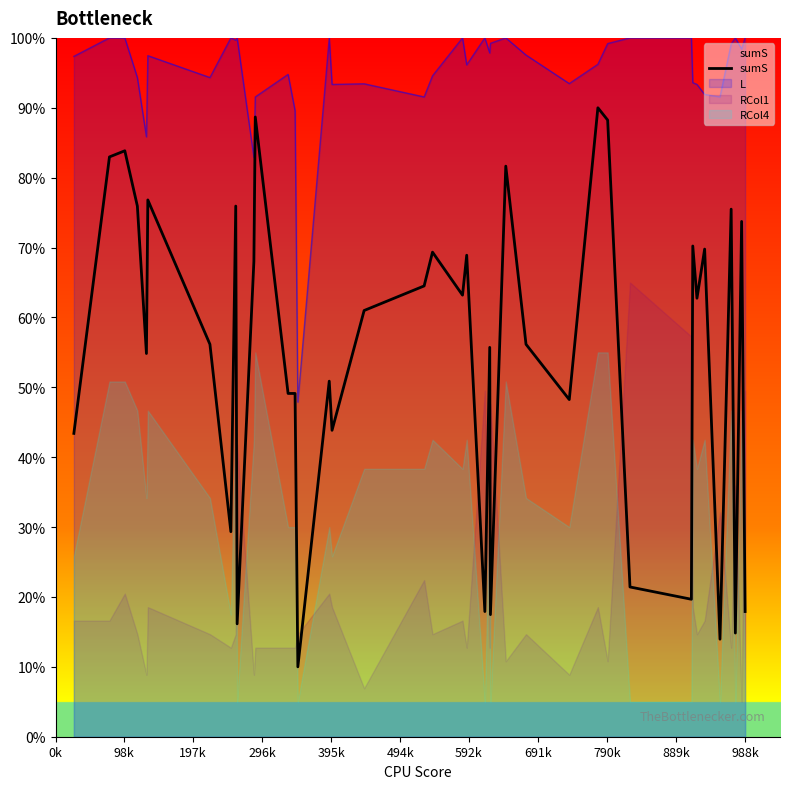

Which series has the largest total across all categories?

L